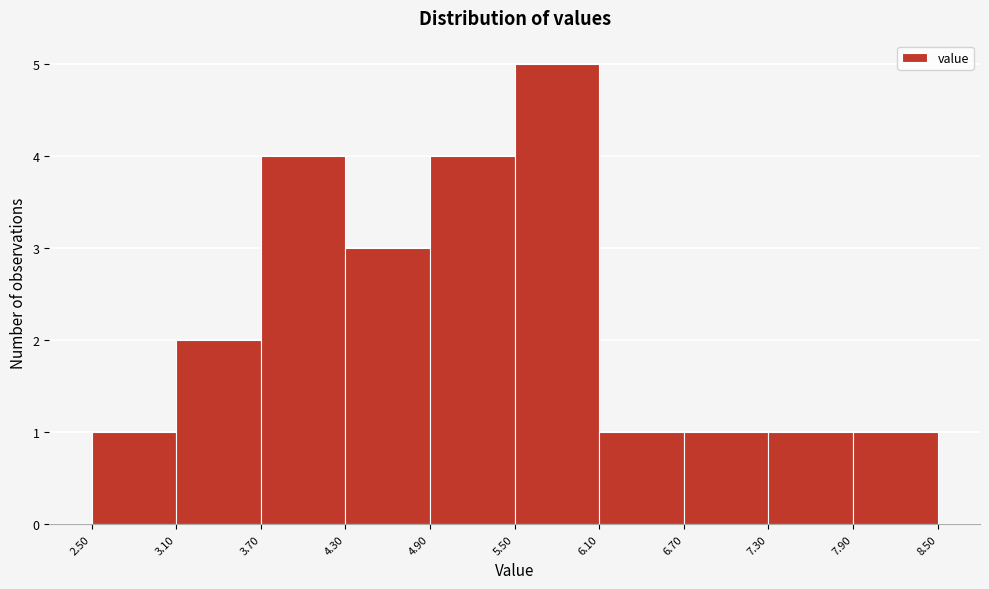

Which range on the x-axis has the tallest bar?

5.50 to 6.10